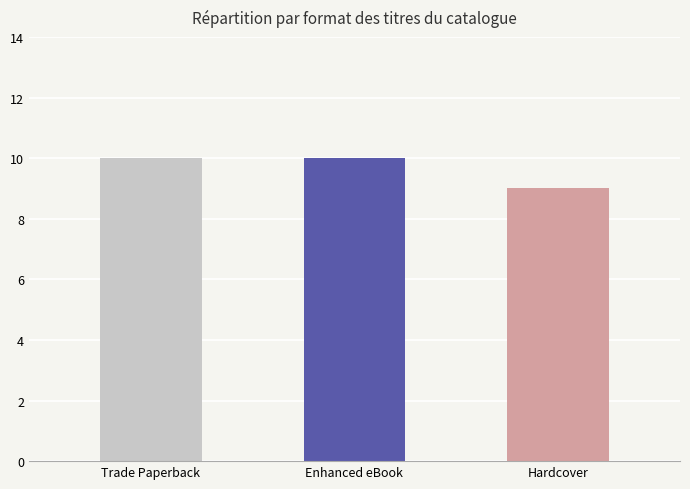

The value at Enhanced eBook is 10. True or false?

True